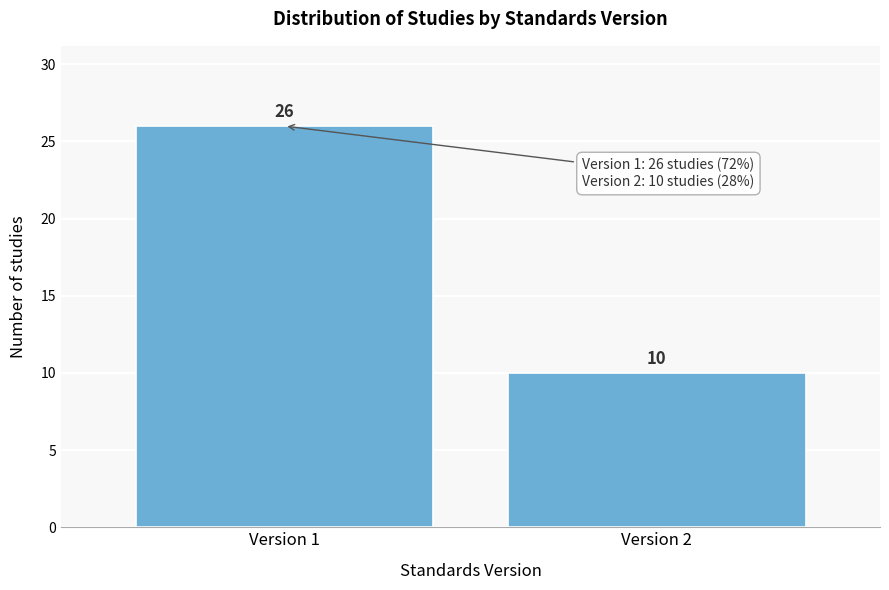

Reading left to right, what are all the values shown in this chart?

Version 1=26	Version 2=10